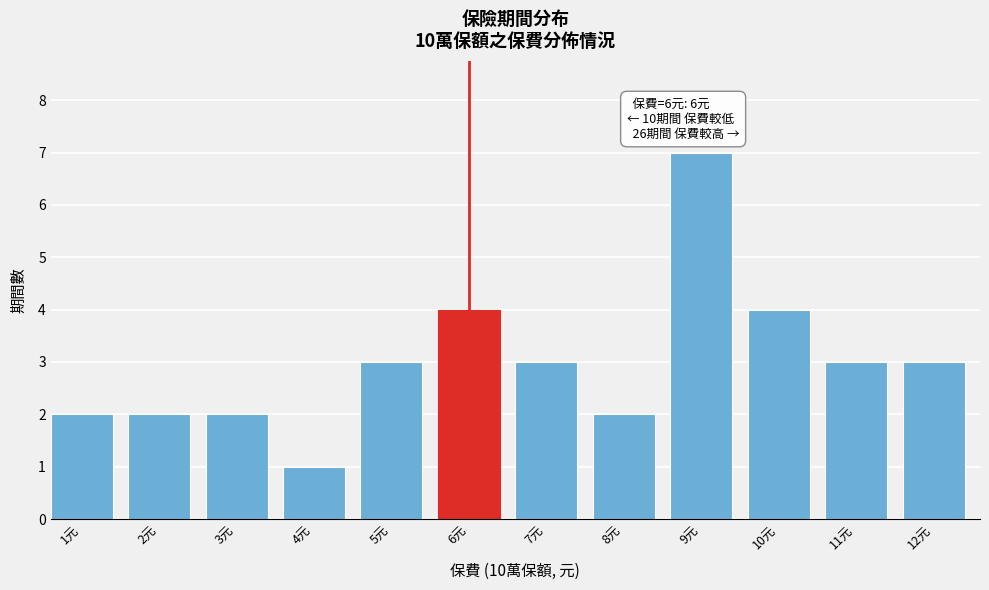

Reading left to right, list all the values displayed in this chart.

2	2	2	1	3	4	3	2	7	4	3	3